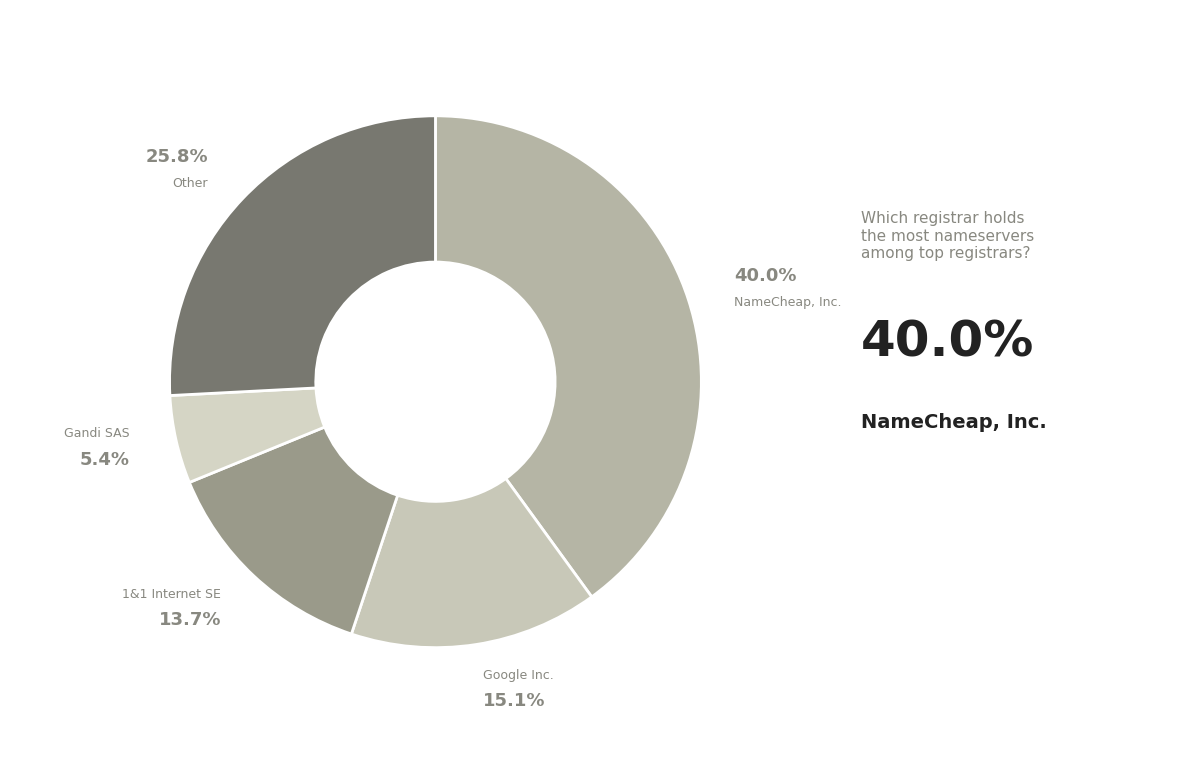

Count the number of slices in the pie.

5